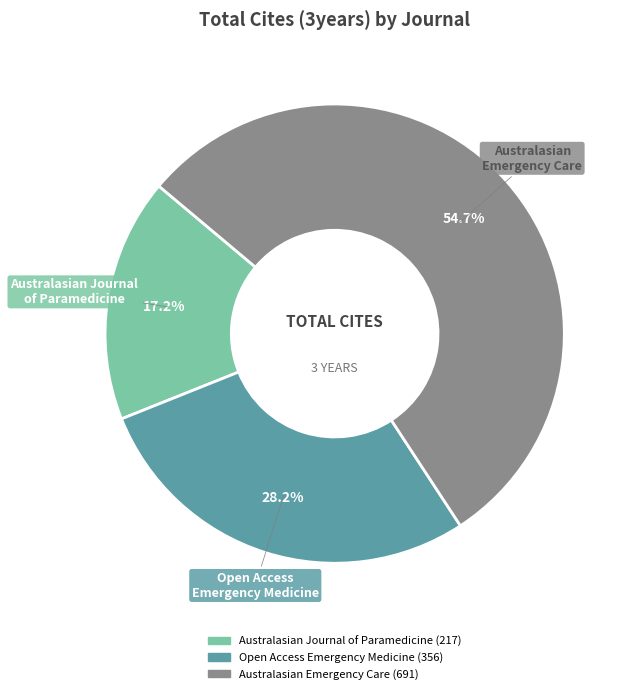

Which category has the biggest portion of the pie?

Australasian Emergency Care